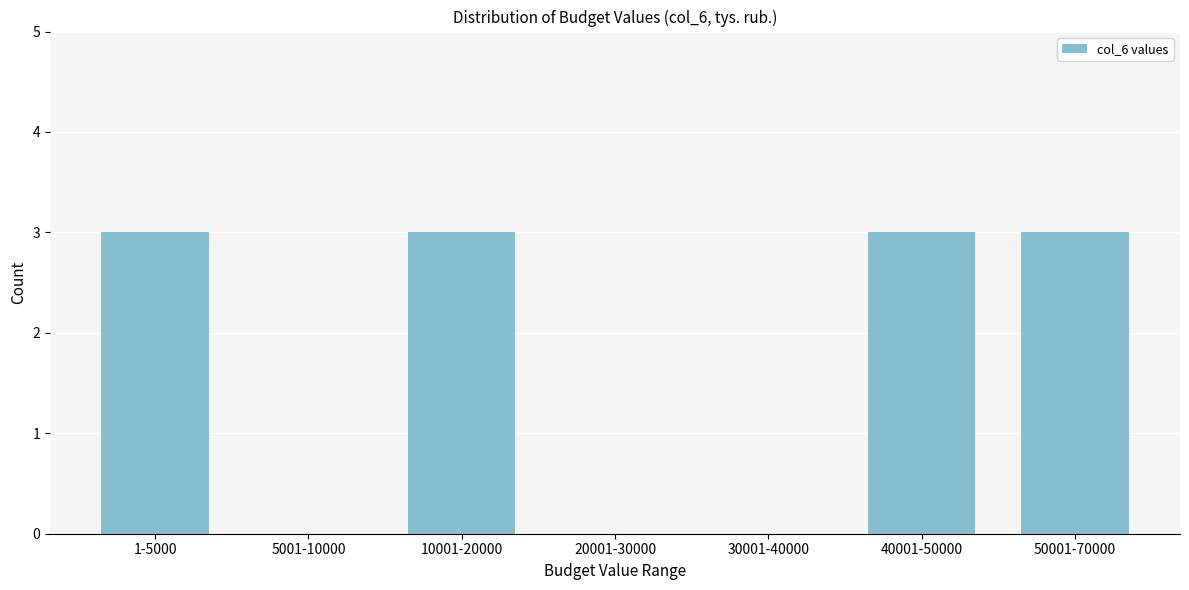

Reading left to right, what are all the values shown in this chart?

1-5000=3	5001-10000=0	10001-20000=3	20001-30000=0	30001-40000=0	40001-50000=3	50001-70000=3